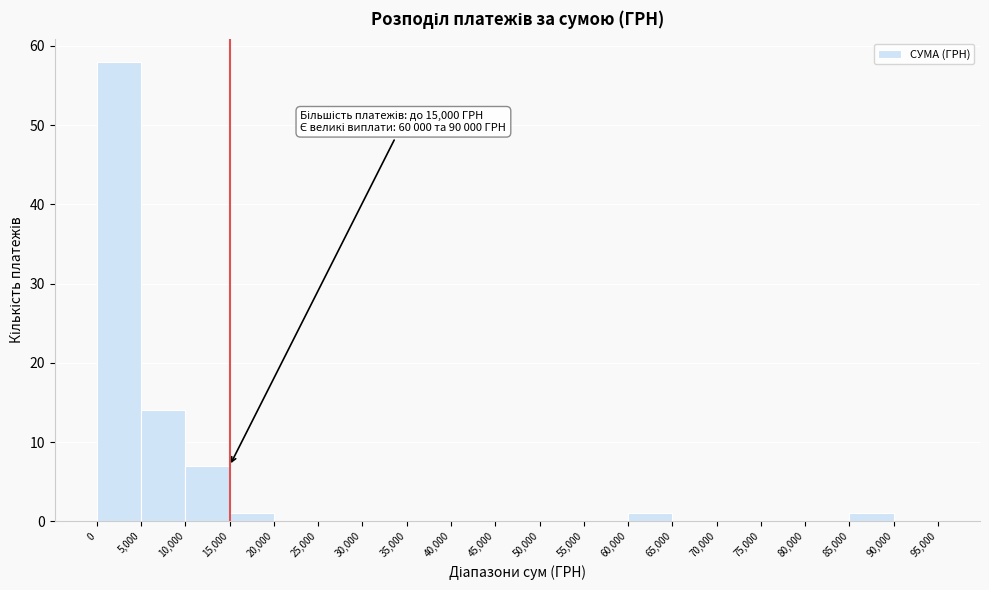

Over which range of the x-axis is the bar tallest?

0 to 5,000